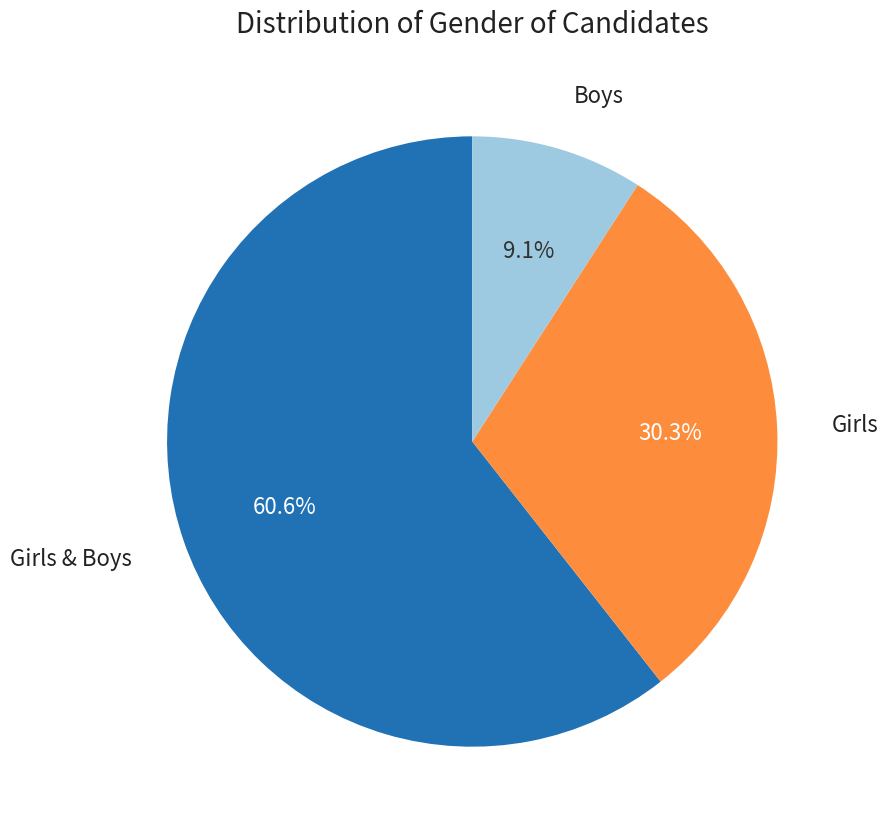

Which slice is the smallest?

Boys